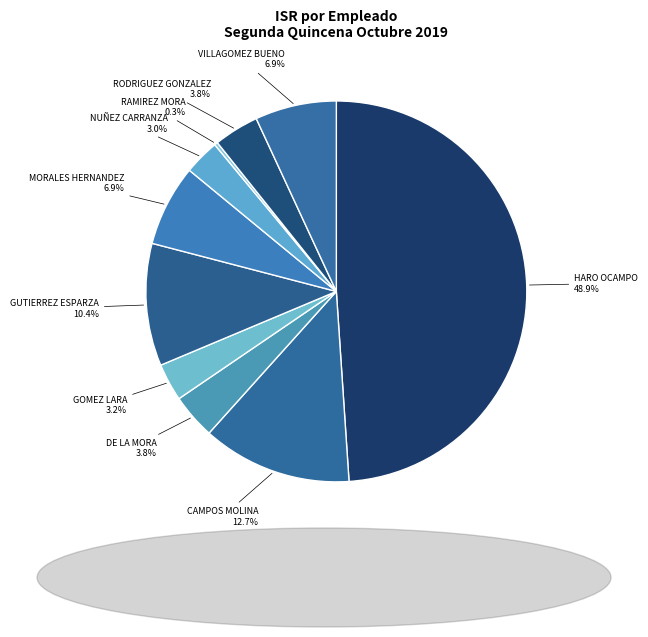

Approximately how many times larger is the value at NUÑEZ CARRANZA compared to RODRIGUEZ GONZALEZ?

0.8